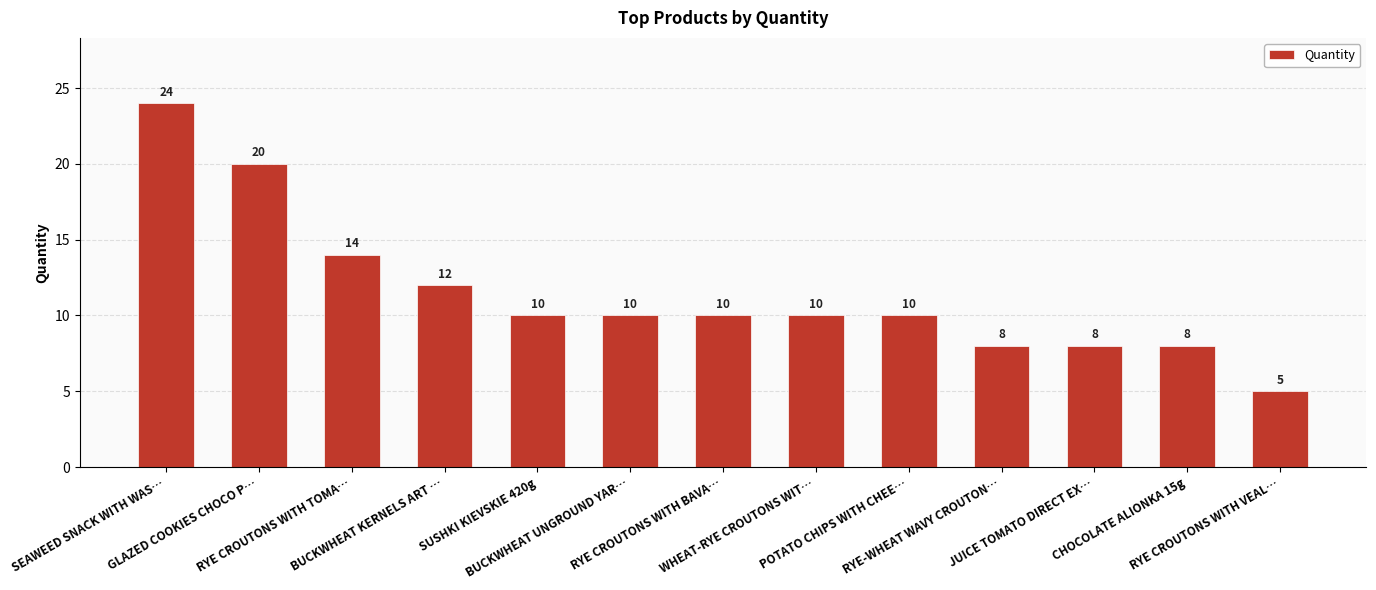

What position from the right is RYE-WHEAT WAVY CROUTON…?

4